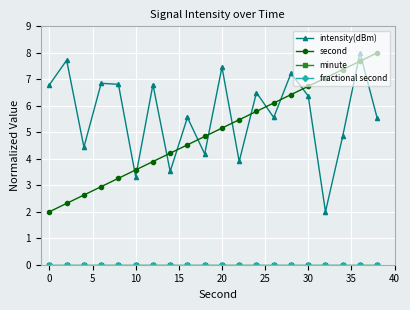

Does the chart have visible grid lines?

Yes